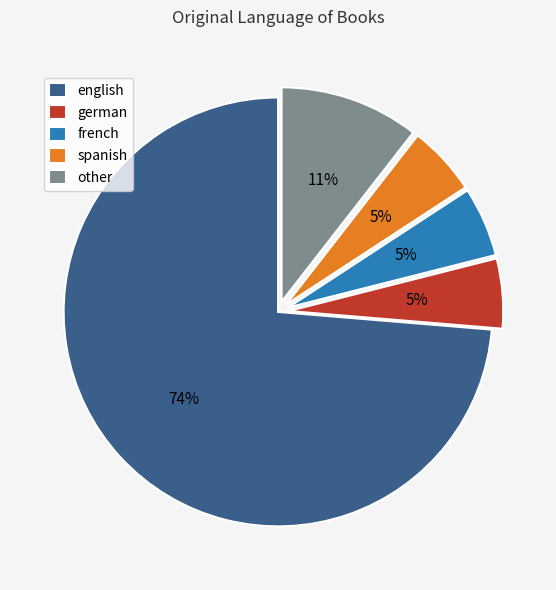

To the nearest percent, what is the average slice percentage?

20%